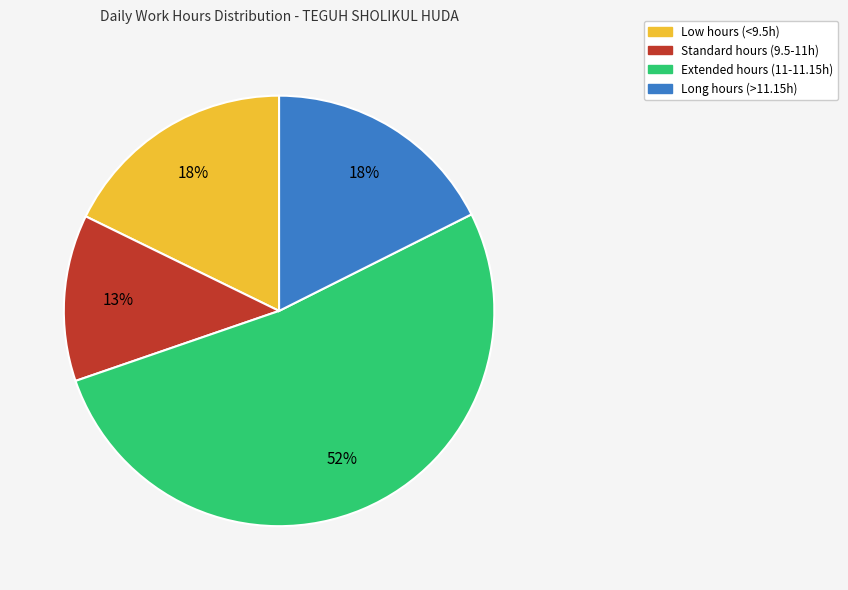

Do Low hours (<9.5h) and Extended hours (11-11.15h) together represent more than half of the pie?

Yes